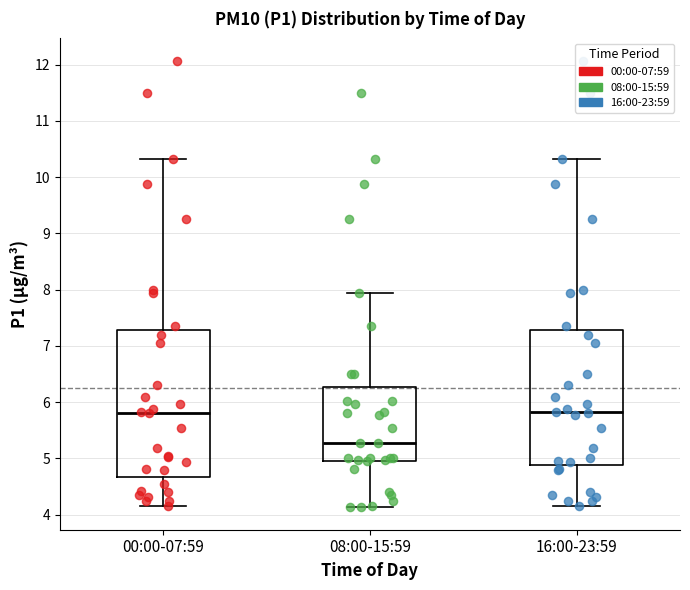

Reading left to right, read every box against the y-axis: the position of its median line, the range the box covers, and the ends of its whiskers. The values are not printed on the chart, so give them approximately, as read against the axis.

00:00-07:59: median 5.8, box 4.7 to 7.3, whiskers 4.2 to 10.3
08:00-15:59: median 5.3, box 5.0 to 6.3, whiskers 4.1 to 8.0
16:00-23:59: median 5.8, box 4.9 to 7.3, whiskers 4.2 to 10.3